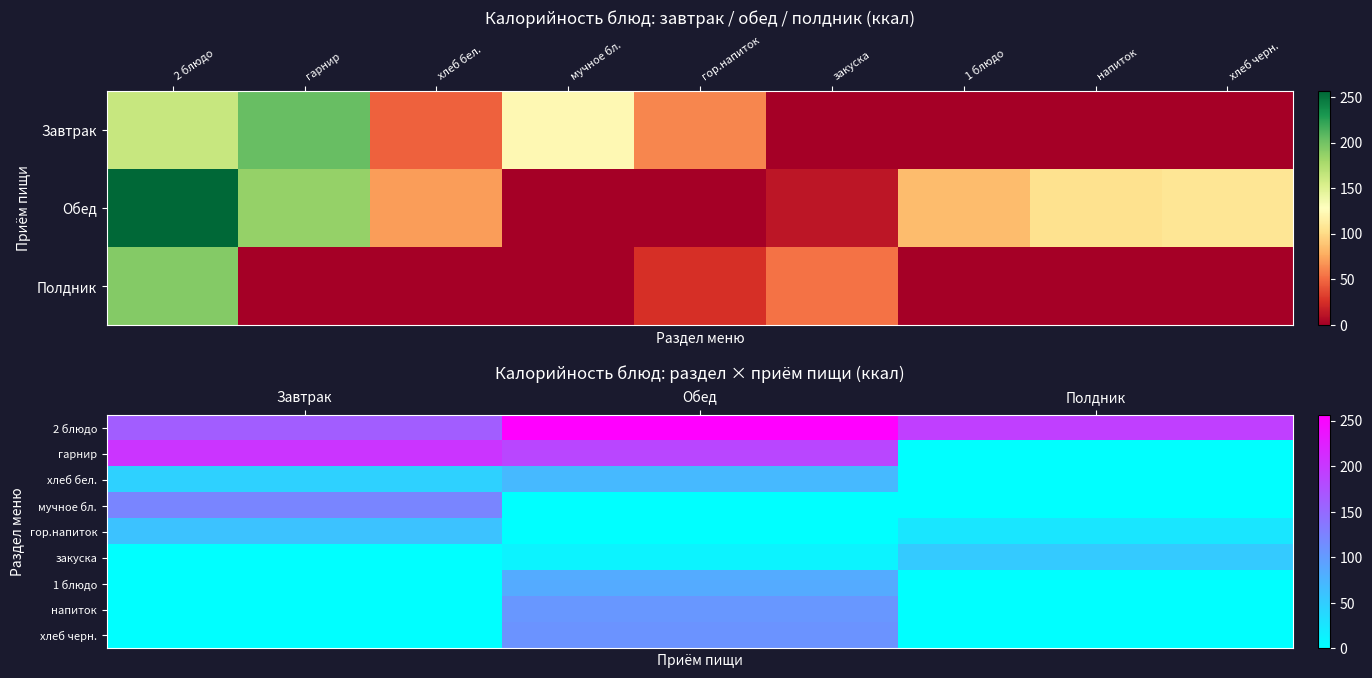

How many values in the 2 блюдо series exceed 192?

2